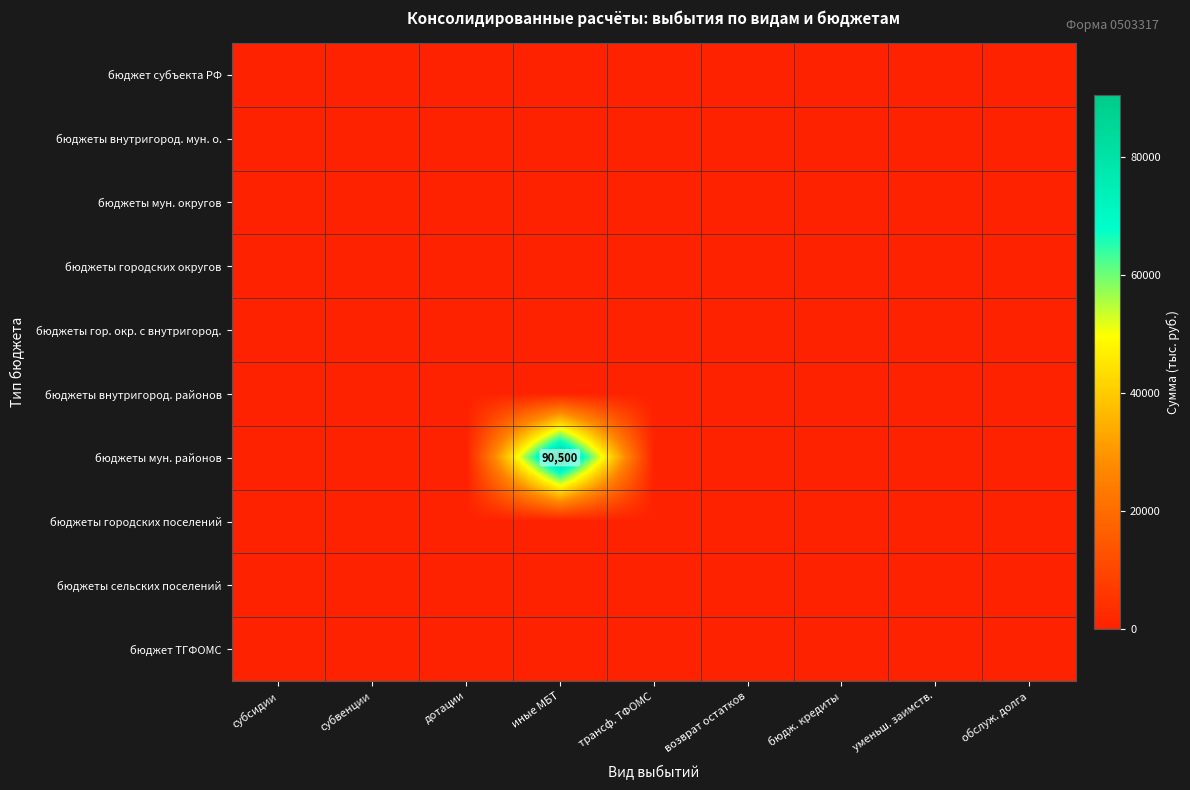

The бюджеты городских округов series shows 0 at дотации. True or false?

True